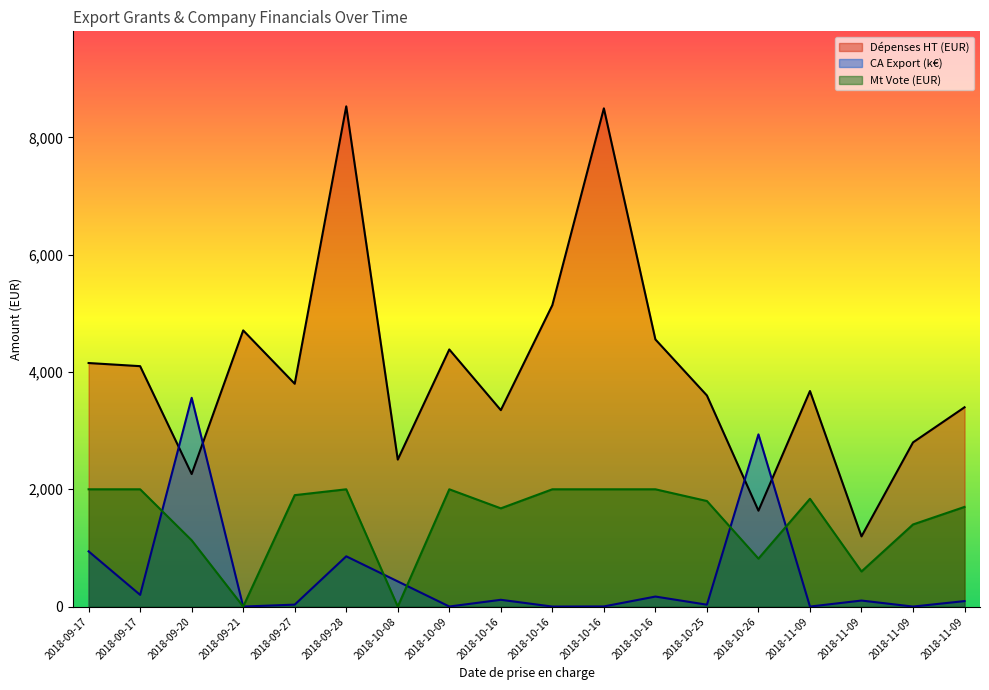

Approximately how many times larger is the value at 2018-10-16 compared to 2018-11-09?

3.3